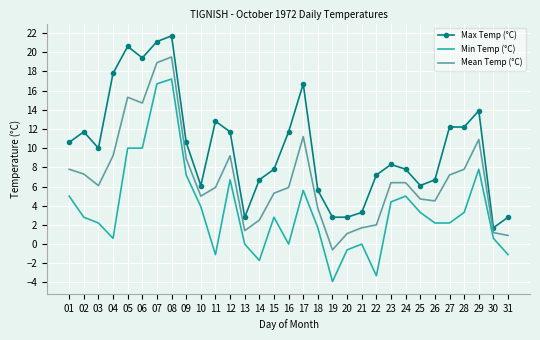

Is the value of Max Temp (°C) at 28 greater than the value of Min Temp (°C) at 11?

Yes